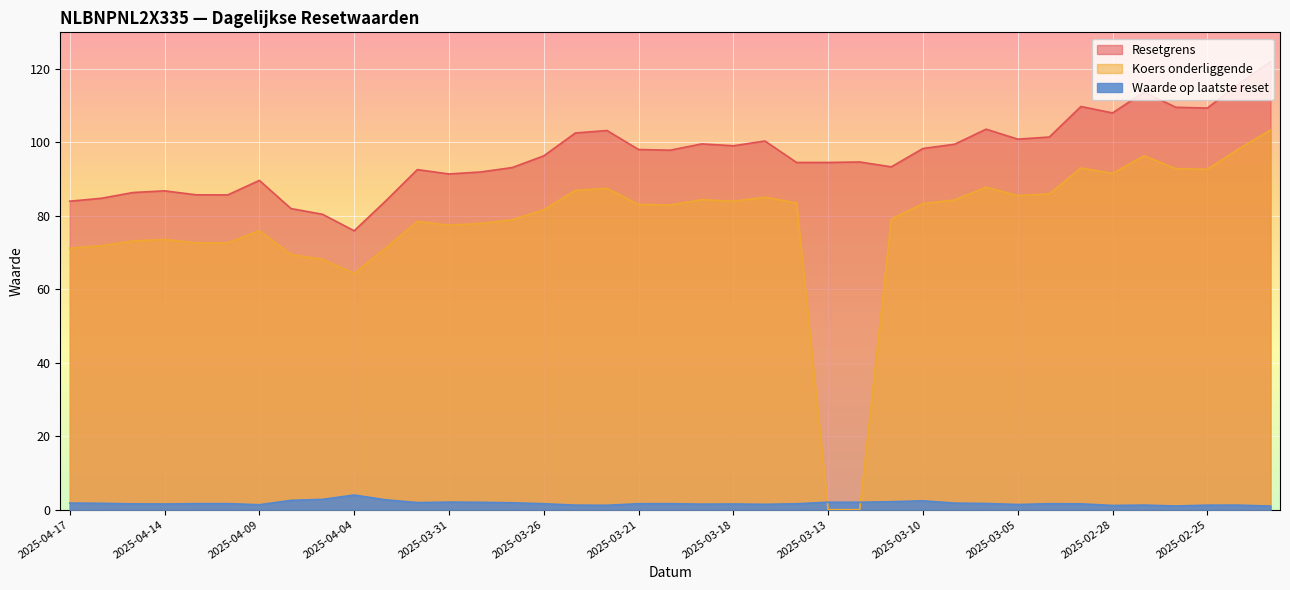

True or false: Resetgrens has more than 0 interior local peaks.

True